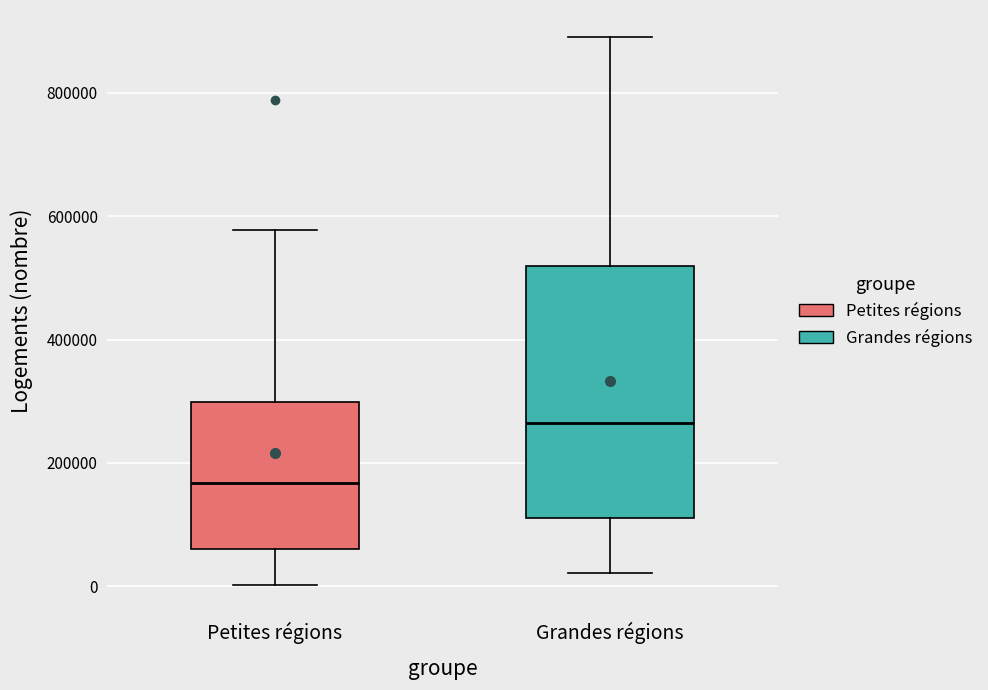

Reading left to right, read every box against the y-axis: the position of its median line, the range the box covers, and the ends of its whiskers. The values are not printed on the chart, so give them approximately, as read against the axis.

Petites régions: median 160000, box 60000 to 300000, whiskers 0 to 580000
Grandes régions: median 260000, box 120000 to 520000, whiskers 20000 to 880000